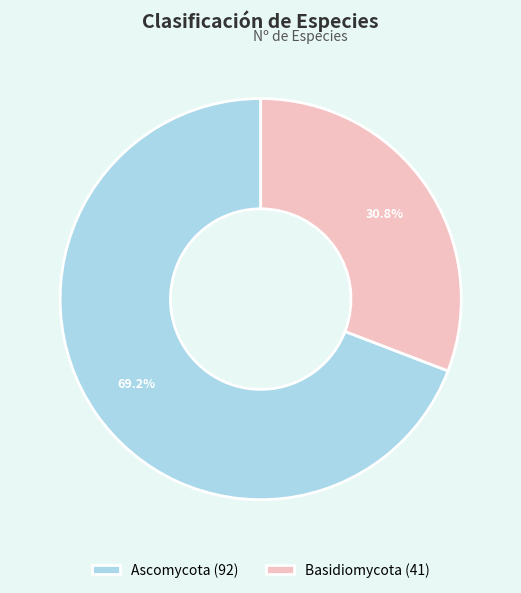

To the nearest percent, what is the average slice percentage?

50%